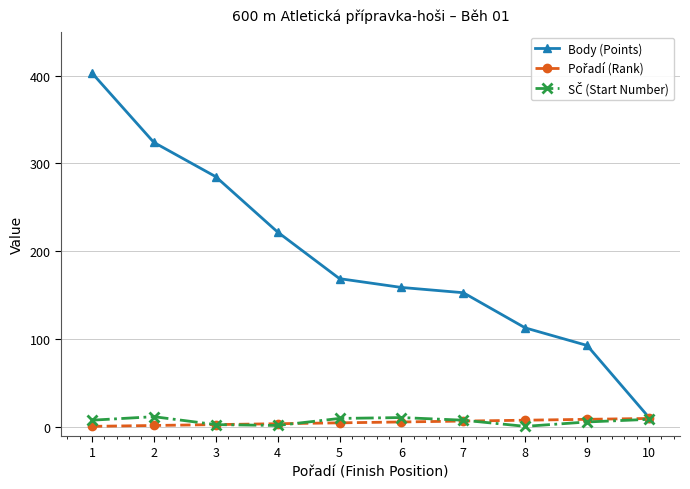

How many categories are shown in the chart?

10